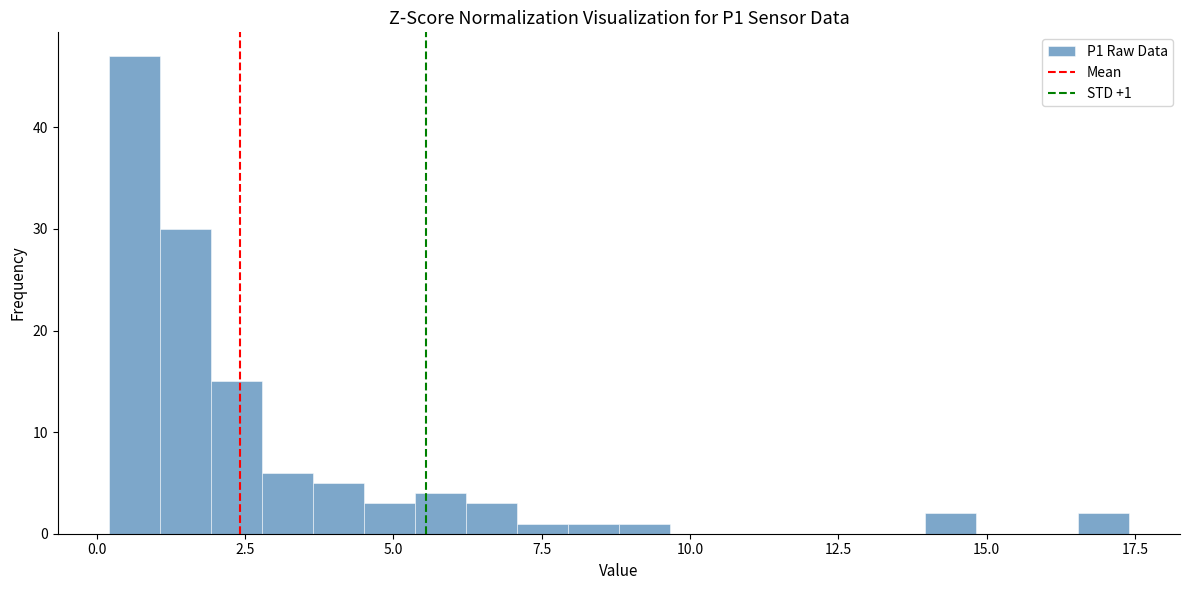

Around what value on the x-axis is the tallest bar? Give the approximate position of its centre, as read against the axis.

0.5